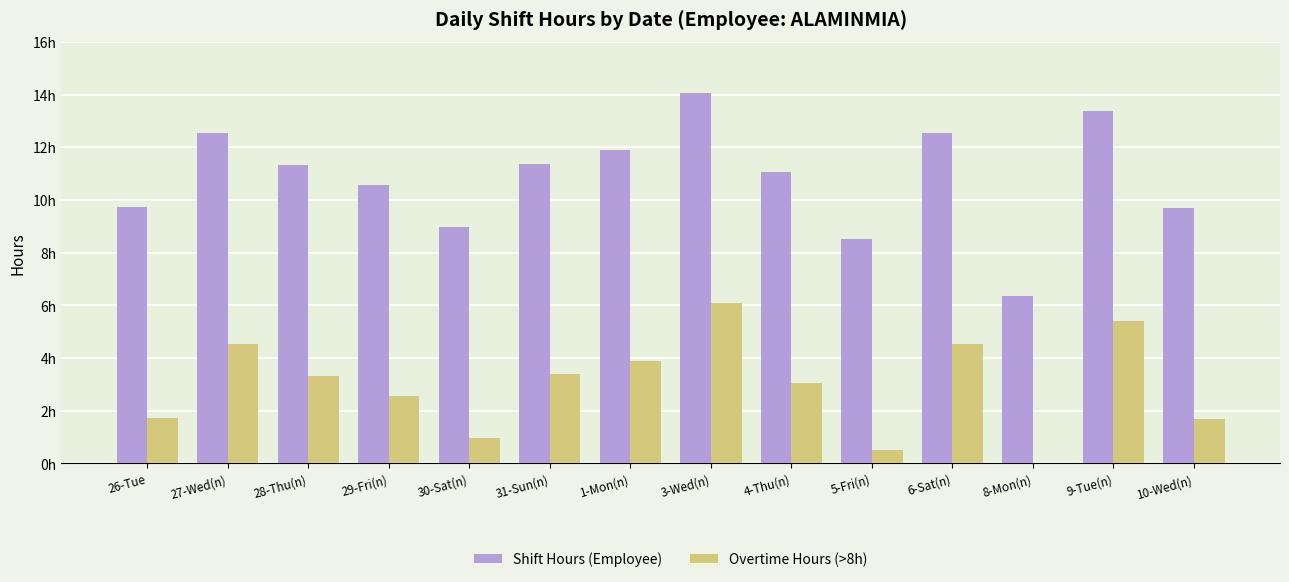

What is the difference between the maximum and minimum values in the Overtime Hours (>8h) series?

6.1